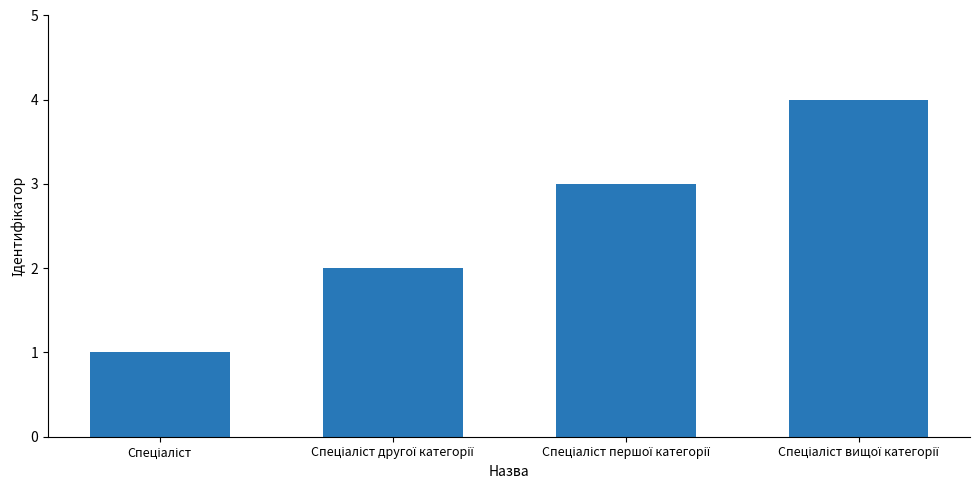

What is the greatest value displayed?

4